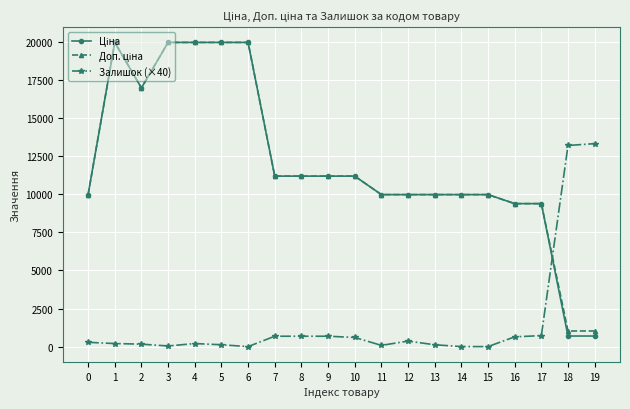

What is the total value across all series at 6?

39928.3